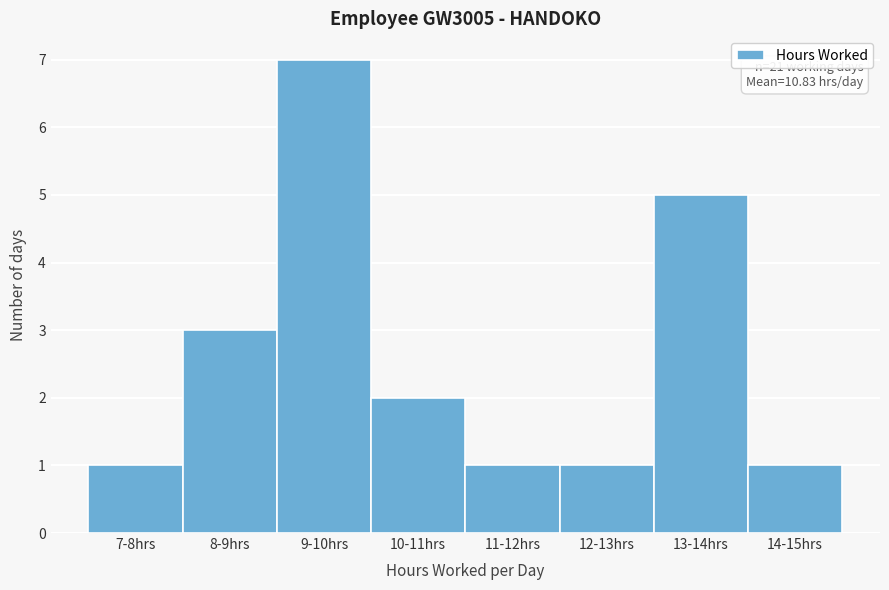

Reading left to right, extract all data points from this chart.

1	3	7	2	1	1	5	1